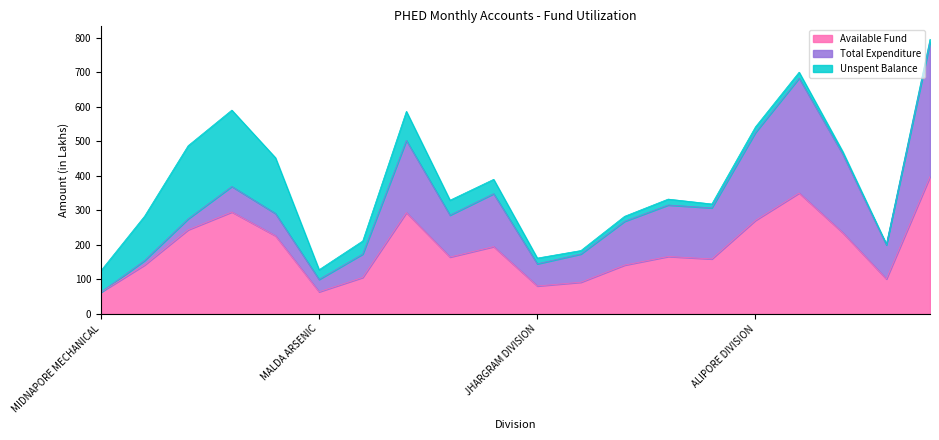

At which label is Unspent Balance closest to 111?

BERHAMPUR DIVISION I